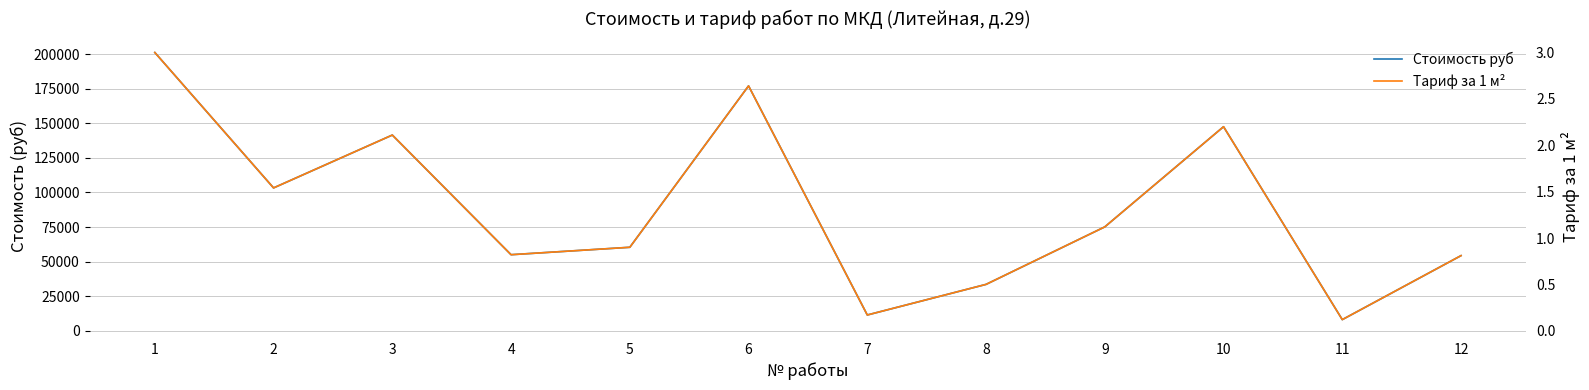

Count the number of categories in the chart.

12